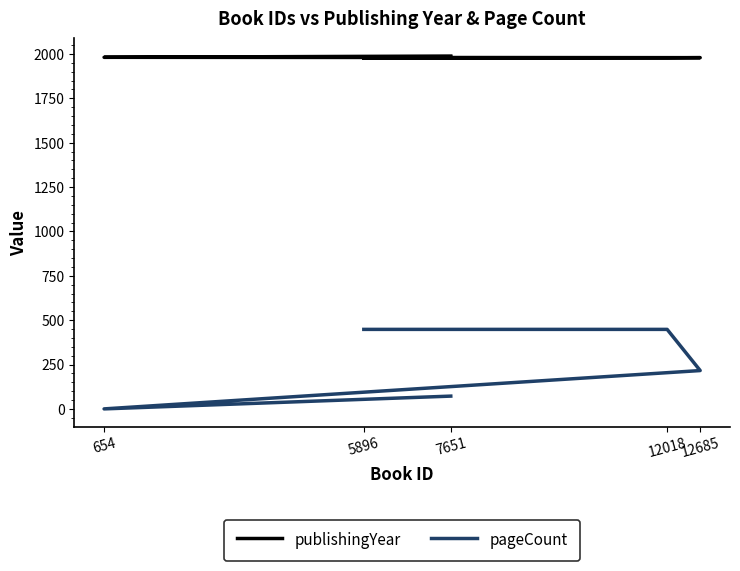

Which label corresponds to the largest value in the chart?

7651